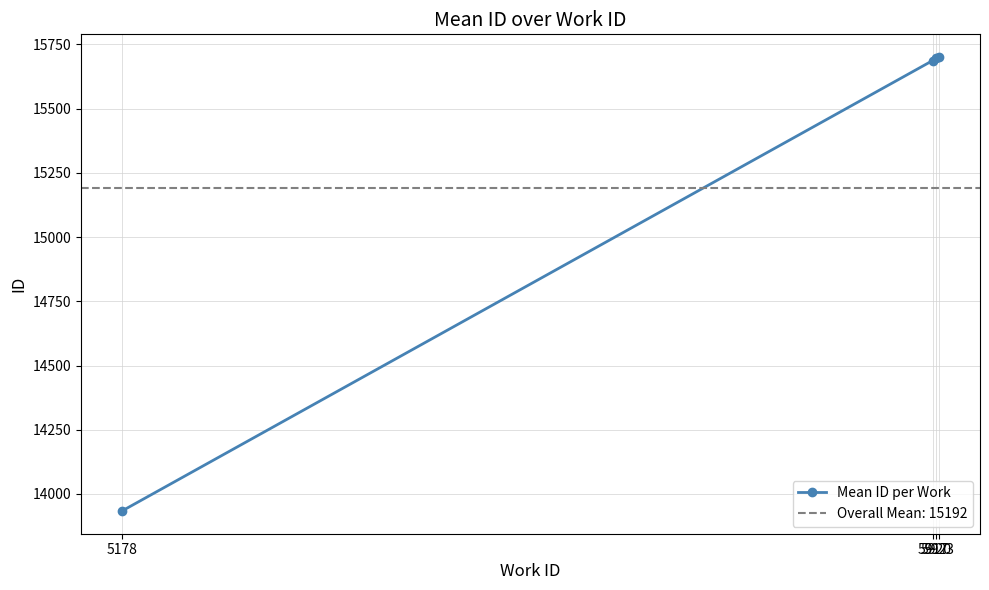

True or false: the data shows 15697.0 at 5920.

True